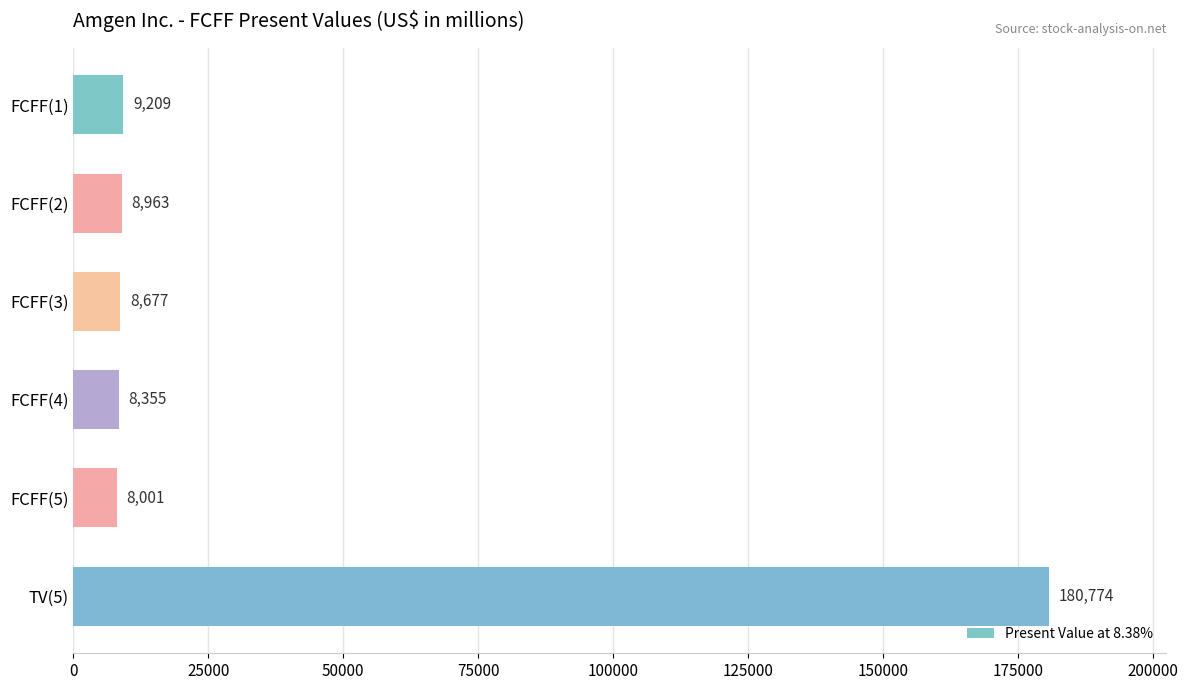

What is the sum of all values?

223979